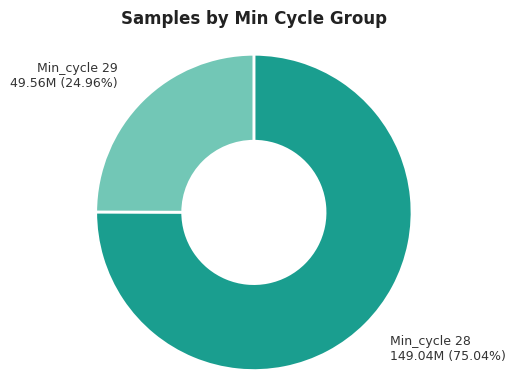

Is there any slice that represents more than half of the pie?

Yes